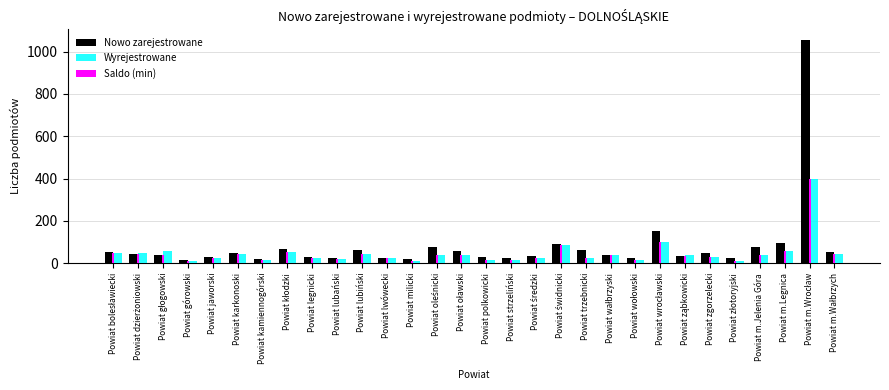

Which series has the widest spread of values?

Nowo zarejestrowane